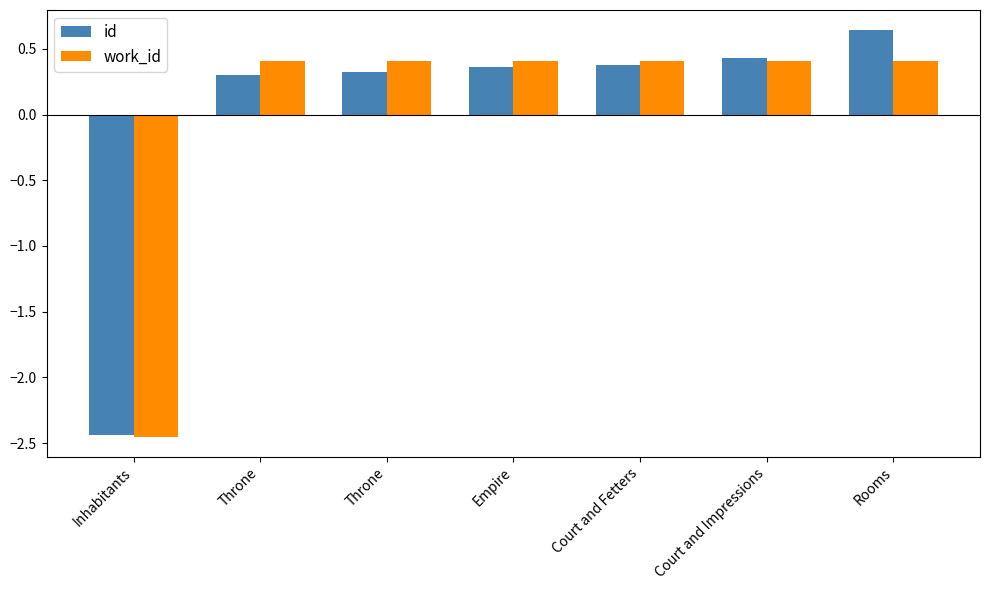

What is the label of the 4th bar from the right?

Empire